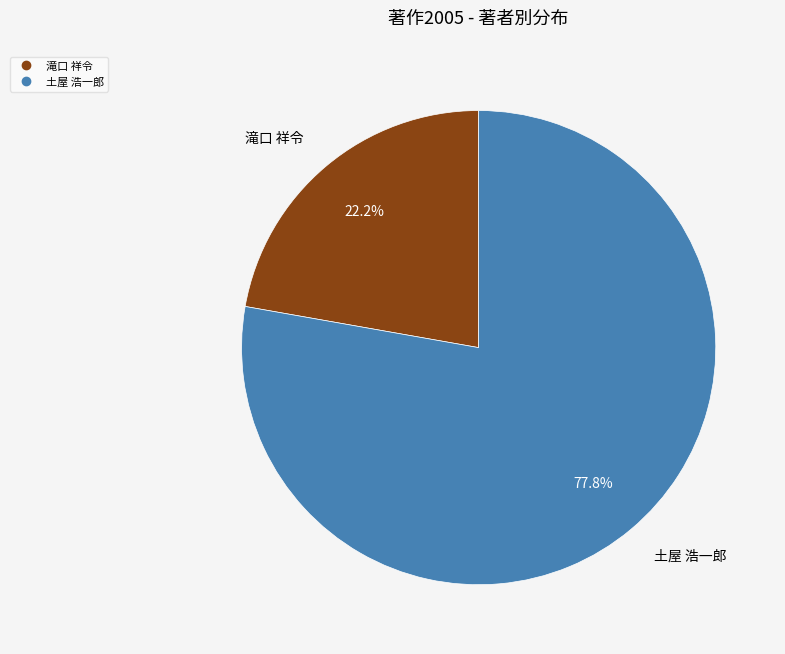

Is there any slice that represents more than half of the pie?

Yes